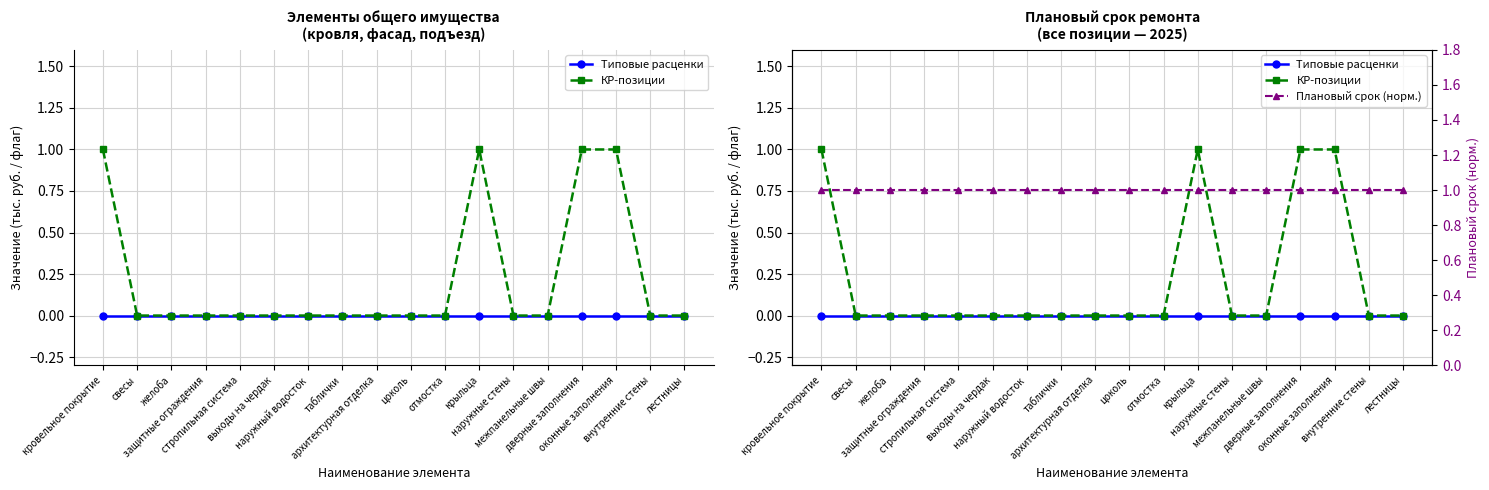

What is the greatest value displayed?

1